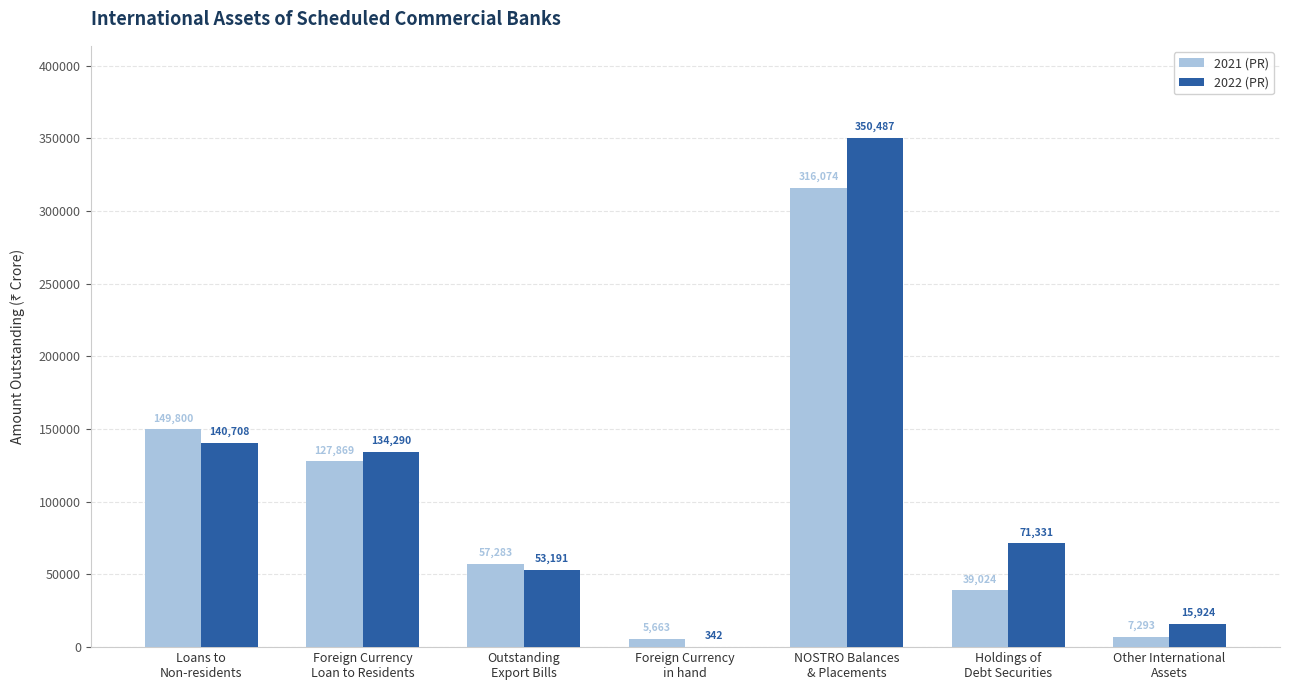

What is the maximum value for 2022 (PR)?

350487